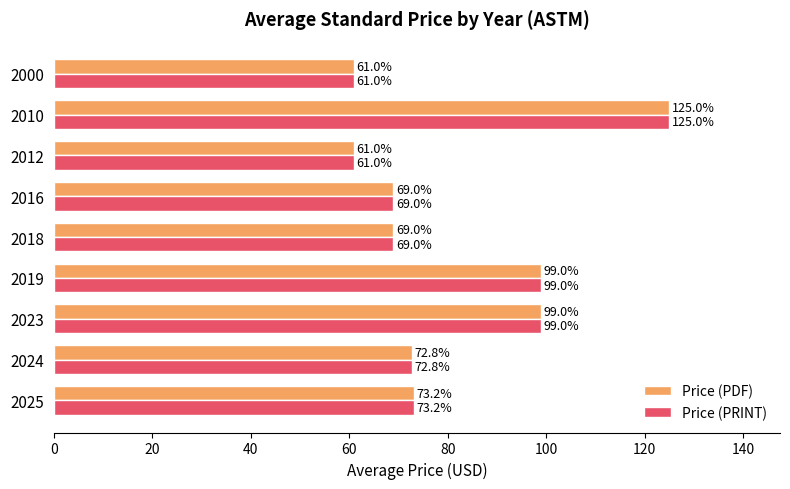

What value does the Price (PRINT) series have at 2025?

73.2